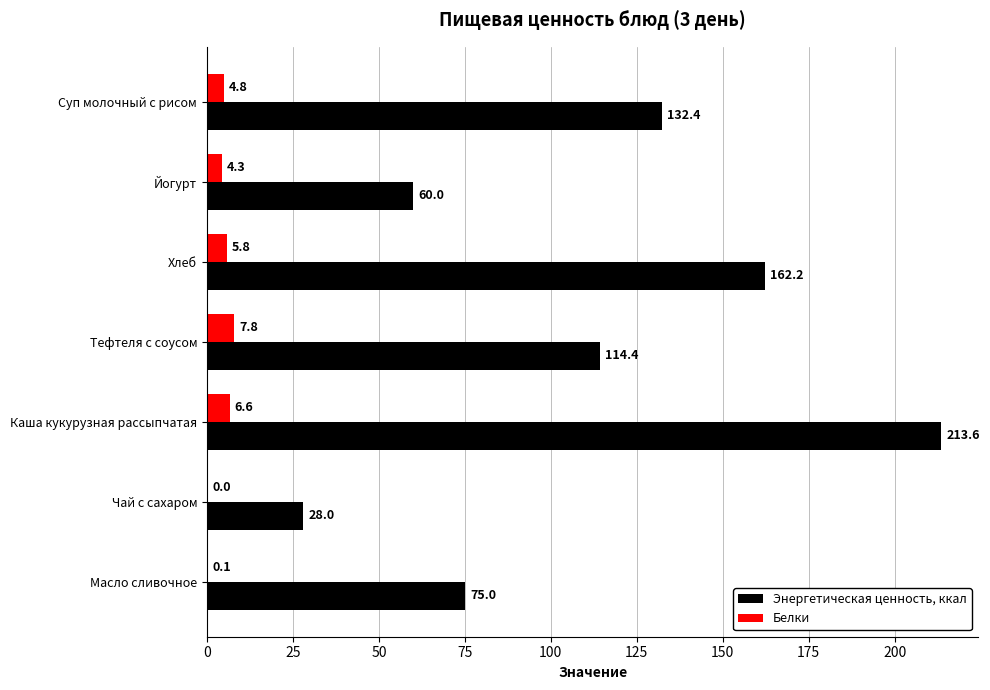

True or false: Энергетическая ценность, ккал has a value of 28.2 at Йогурт.

False